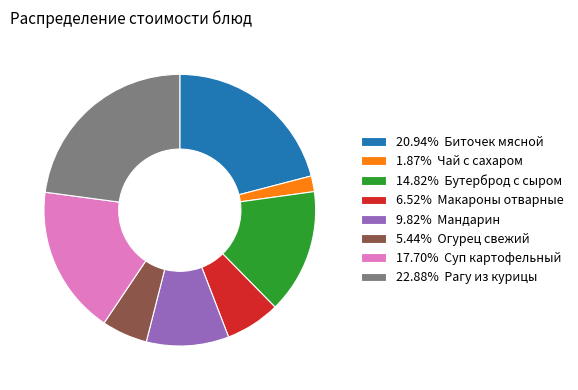

How many slices are in this pie chart?

8